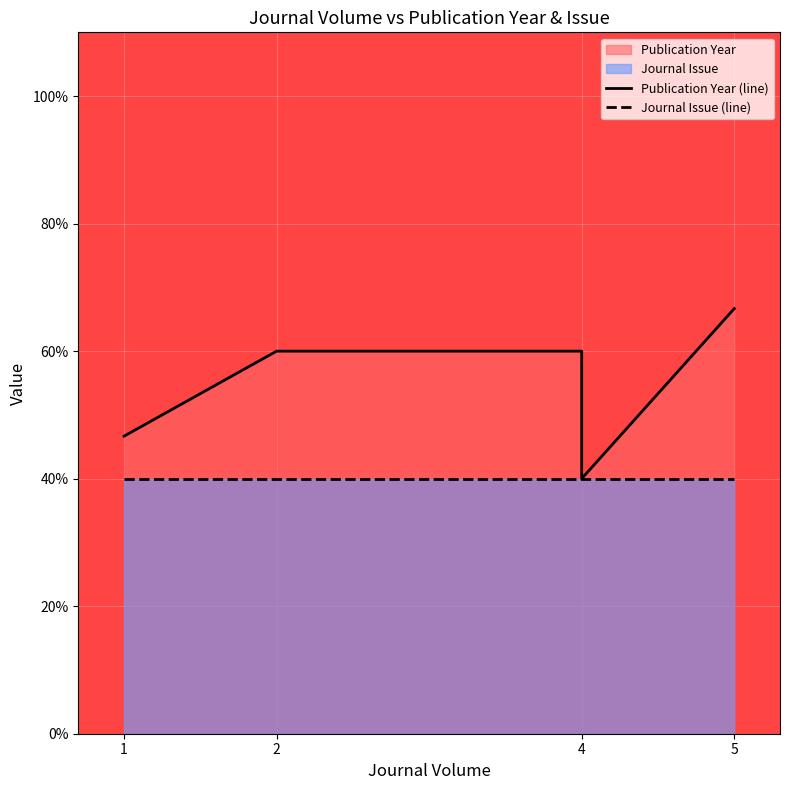

True or false: there are more than 1 points higher than both neighbors.

False